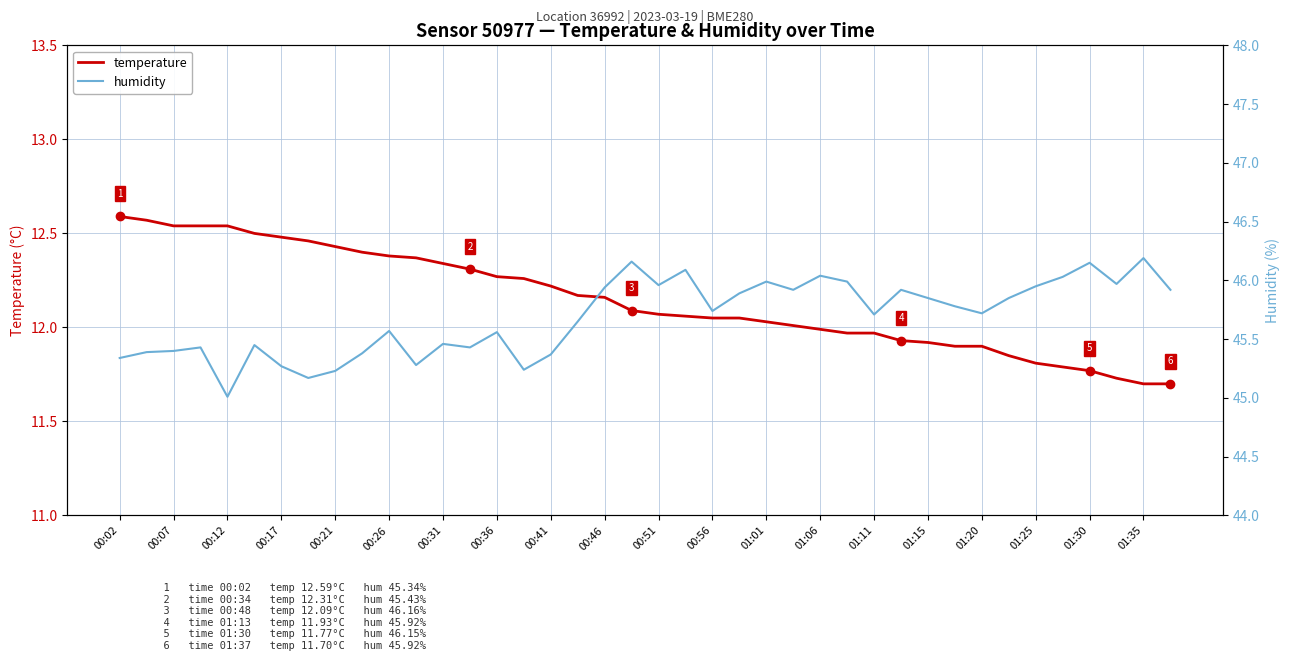

What value does the temperature series have at 23?

12.1